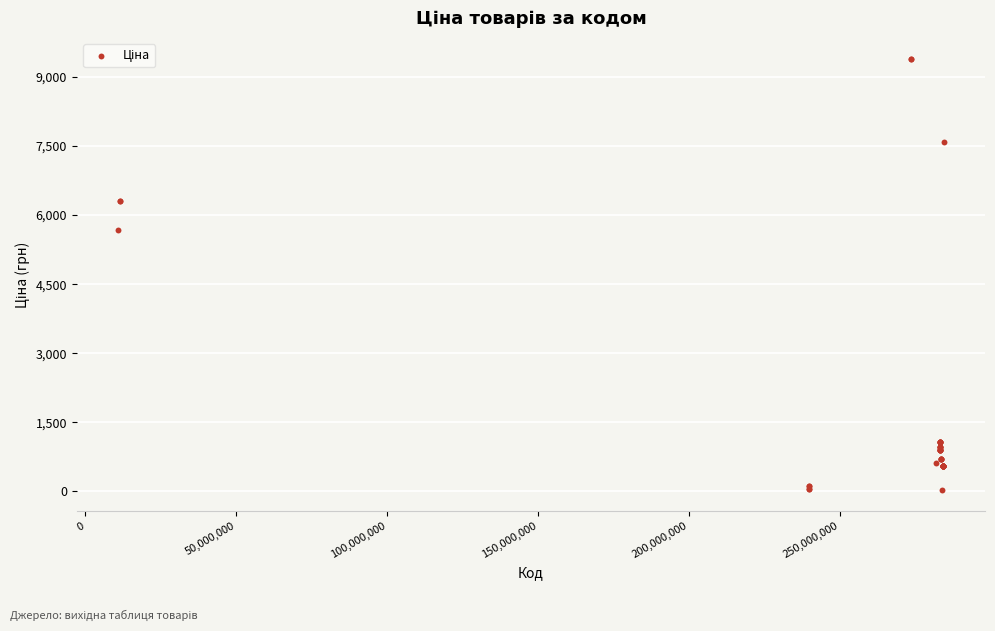

What Y value in the scatter plot is closest to 4708?

5673.8